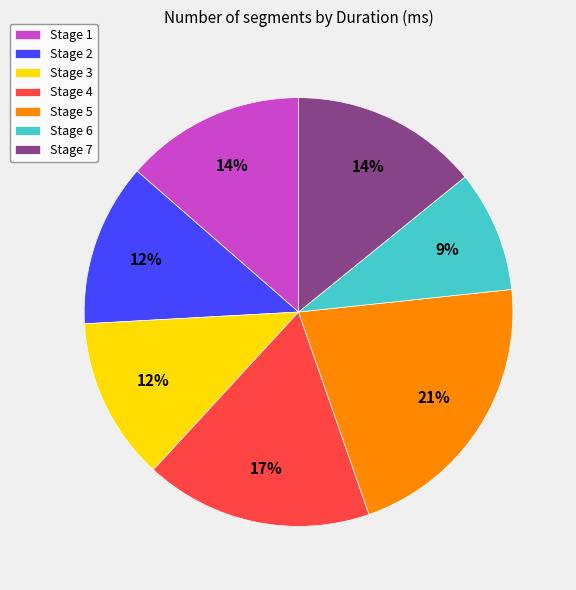

Does Stage 6 account for over 50% of the chart?

No